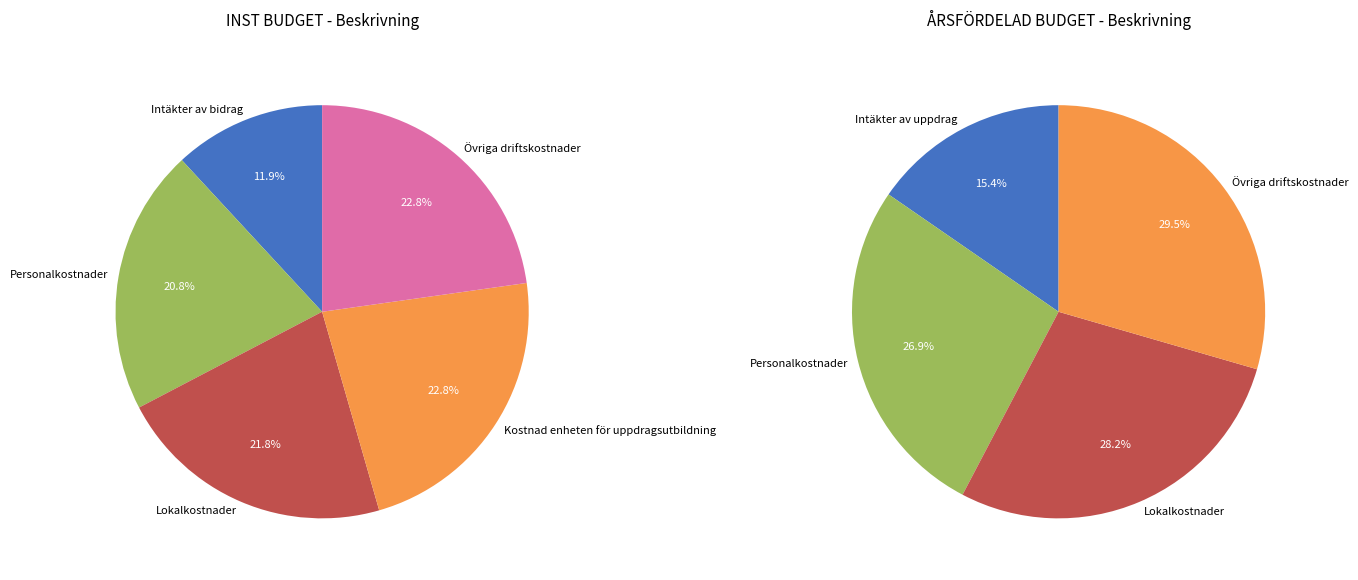

Count the number of slices in the pie.

5